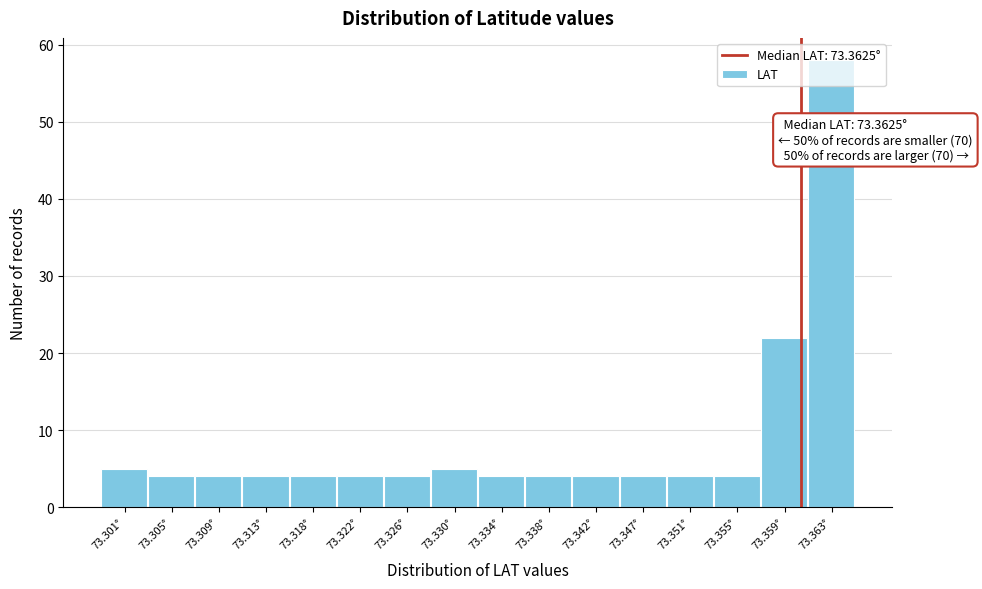

Approximately how many times larger is the value at 73.309° compared to 73.330°?

0.8